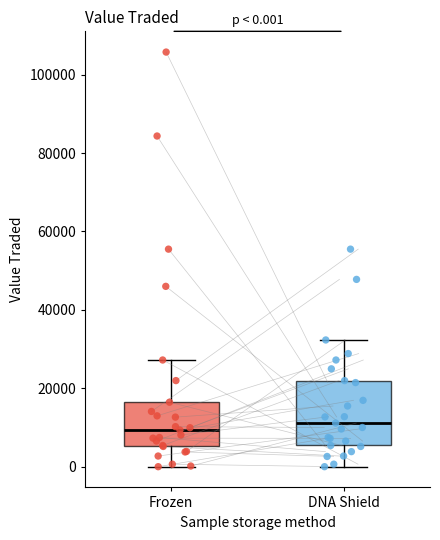

Which box is the tallest, from its lower edge to its upper edge?

DNA Shield